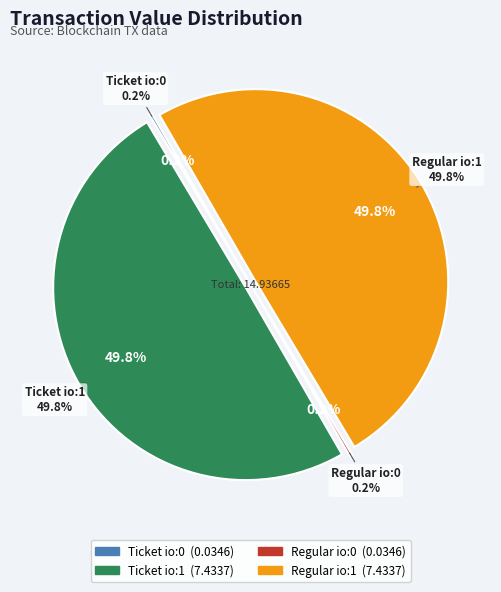

What is the change in value from Ticket io:1 to Regular io:0?

-7.4